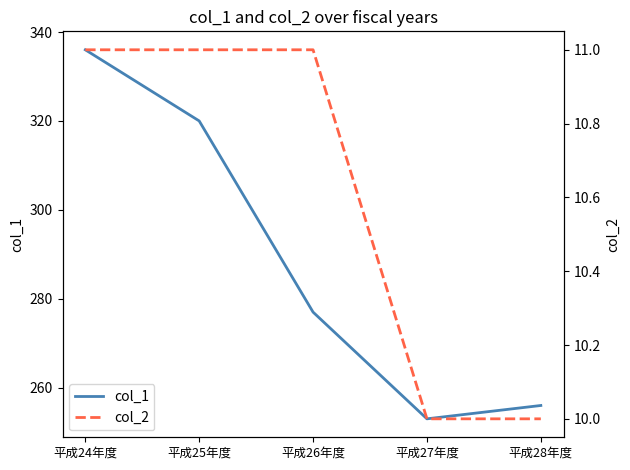

What is the label of the 1st point from the right?

平成28年度